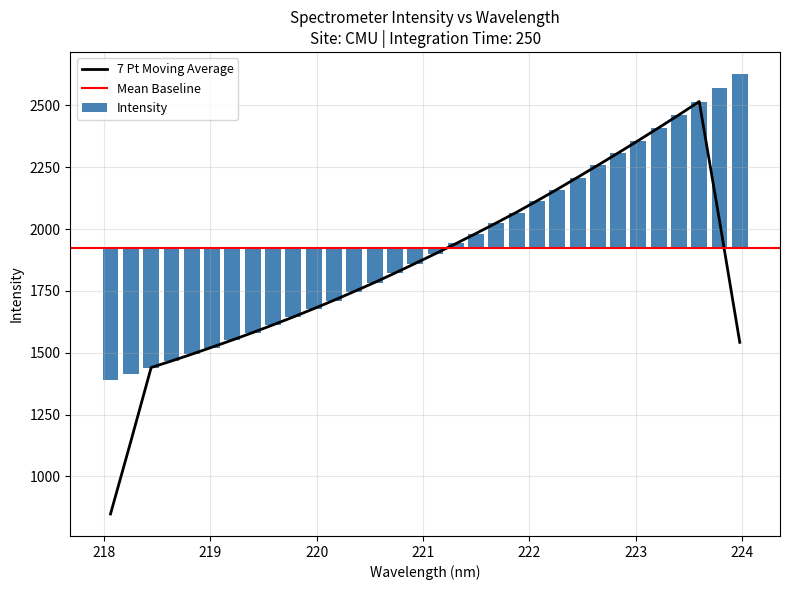

What is the highest value of the 7 Pt Moving Average series?

2515.6